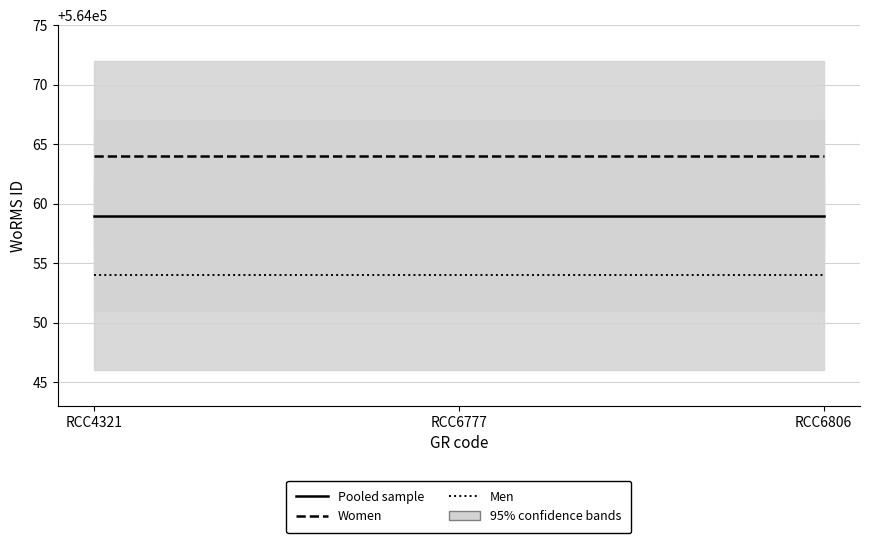

The value of Pooled sample at RCC4321 is 564059. True or false?

True